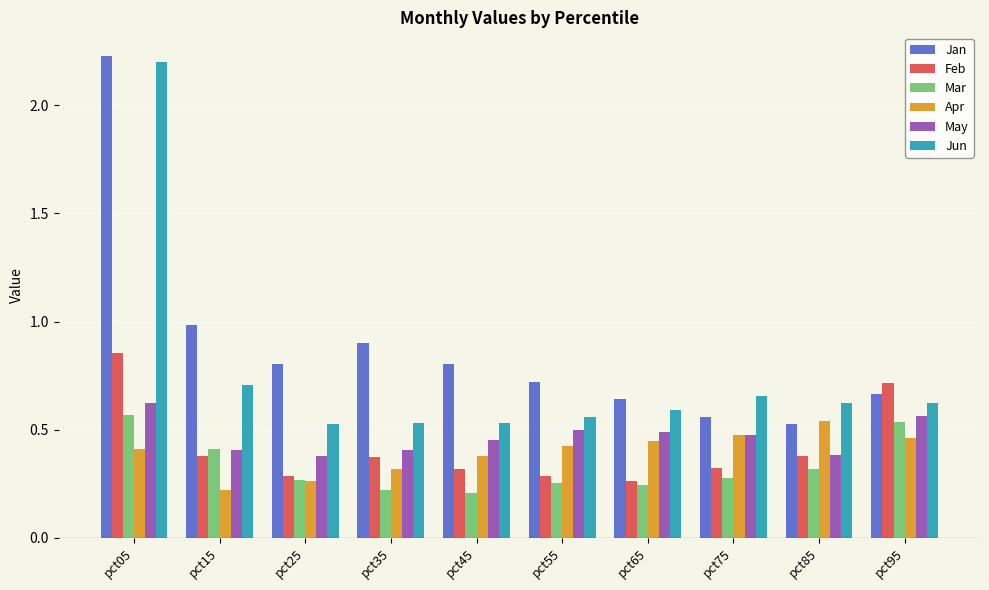

What is the difference between the maximum and minimum values in the Jun series?

1.7